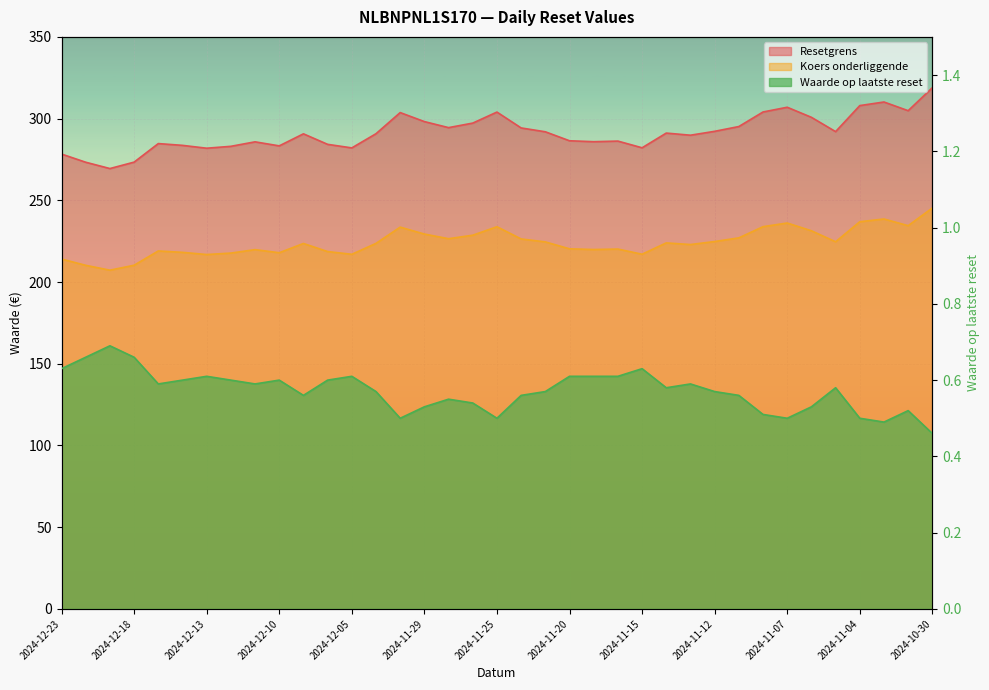

Reading left to right, what are all the values shown in this chart?

Resetgrens: 278.3	273.3	269.5	273.4	284.7	283.6	281.9	283.0	285.8	283.3	290.7	284.3	282.1	290.8	303.7	298.2	294.5	297.3	304.0	294.3	291.9	286.4	285.9	286.2	282.2	291.1	289.8	292.2	295.2	304.1	307.0	300.8	292.0	308.0	310.2	304.9	318.9
Koers onderliggende: 214.1	210.2	207.3	210.3	219.0	218.2	216.8	217.7	219.8	217.9	223.6	218.7	217.0	223.7	233.6	229.4	226.5	228.7	233.8	226.4	224.6	220.3	219.9	220.2	217.0	224.0	223.0	224.8	227.0	233.9	236.1	231.4	224.7	236.9	238.6	234.5	245.3
Waarde op laatste reset: 0.6	0.7	0.7	0.7	0.6	0.6	0.6	0.6	0.6	0.6	0.6	0.6	0.6	0.6	0.5	0.5	0.6	0.5	0.5	0.6	0.6	0.6	0.6	0.6	0.6	0.6	0.6	0.6	0.6	0.5	0.5	0.5	0.6	0.5	0.5	0.5	0.5